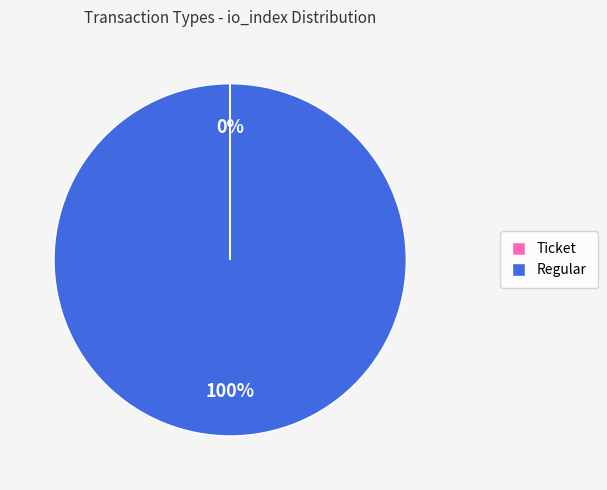

To the nearest percent, what is the average slice percentage?

50%